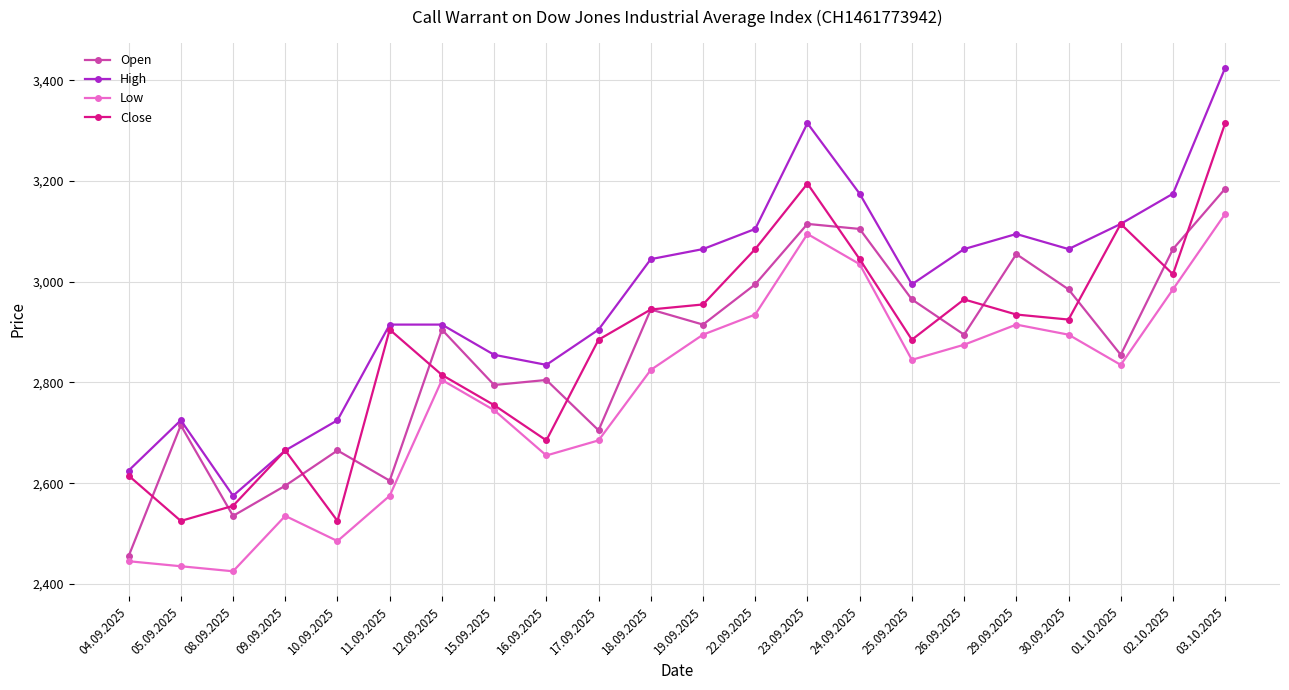

Does the chart display data point markers on the line(s)?

Yes